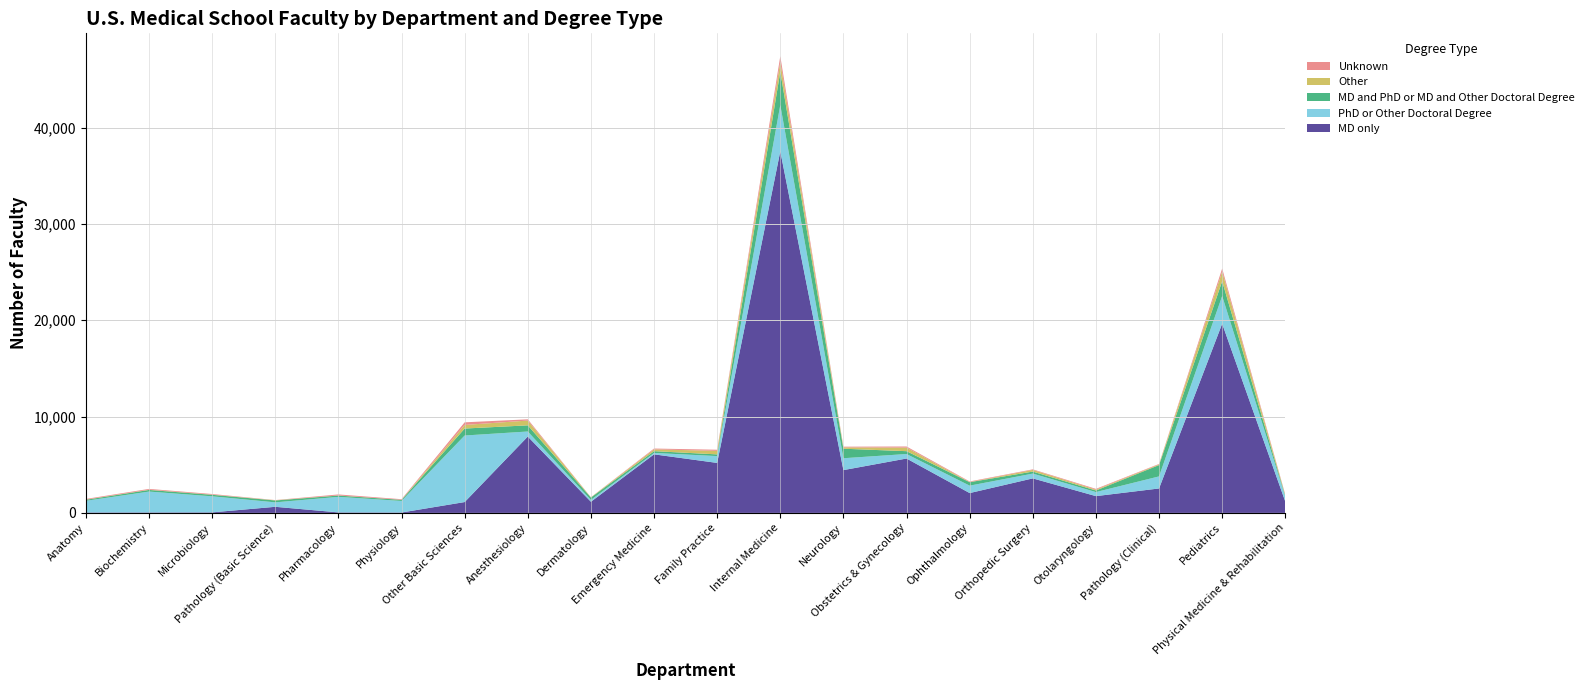

Reading right to left, what are all the values shown in this chart?

MD only: Physical Medicine & Rehabilitation=1178	Pediatrics=19639	Pathology (Clinical)=2537	Otolaryngology=1742	Orthopedic Surgery=3583	Ophthalmology=2059	Obstetrics & Gynecology=5646	Neurology=4443	Internal Medicine=37538	Family Practice=5189	Emergency Medicine=6080	Dermatology=1158	Anesthesiology=7926	Other Basic Sciences=1126	Physiology=41	Pharmacology=52	Pathology (Basic Science)=633	Microbiology=55	Biochemistry=49	Anatomy=45
PhD or Other Doctoral Degree: Physical Medicine & Rehabilitation=520	Pediatrics=2879	Pathology (Clinical)=1252	Otolaryngology=420	Orthopedic Surgery=498	Ophthalmology=770	Obstetrics & Gynecology=468	Neurology=1232	Internal Medicine=4805	Family Practice=709	Emergency Medicine=145	Dermatology=188	Anesthesiology=525	Other Basic Sciences=6908	Physiology=1199	Pharmacology=1615	Pathology (Basic Science)=462	Microbiology=1667	Biochemistry=2166	Anatomy=1210
MD and PhD or MD and Other Doctoral Degree: Physical Medicine & Rehabilitation=74	Pediatrics=1531	Pathology (Clinical)=1176	Otolaryngology=165	Orthopedic Surgery=209	Ophthalmology=360	Obstetrics & Gynecology=294	Neurology=988	Internal Medicine=3467	Family Practice=177	Emergency Medicine=185	Dermatology=249	Anesthesiology=639	Other Basic Sciences=724	Physiology=114	Pharmacology=134	Pathology (Basic Science)=197	Microbiology=157	Biochemistry=168	Anatomy=110
Other: Physical Medicine & Rehabilitation=67	Pediatrics=1005	Pathology (Clinical)=70	Otolaryngology=91	Orthopedic Surgery=175	Ophthalmology=17	Obstetrics & Gynecology=370	Neurology=139	Internal Medicine=1015	Family Practice=369	Emergency Medicine=185	Dermatology=22	Anesthesiology=496	Other Basic Sciences=374	Physiology=7	Pharmacology=11	Pathology (Basic Science)=26	Microbiology=16	Biochemistry=26	Anatomy=18
Unknown: Physical Medicine & Rehabilitation=57	Pediatrics=319	Pathology (Clinical)=49	Otolaryngology=78	Orthopedic Surgery=56	Ophthalmology=58	Obstetrics & Gynecology=116	Neurology=72	Internal Medicine=590	Family Practice=114	Emergency Medicine=86	Dermatology=12	Anesthesiology=129	Other Basic Sciences=271	Physiology=62	Pharmacology=105	Pathology (Basic Science)=14	Microbiology=67	Biochemistry=82	Anatomy=68